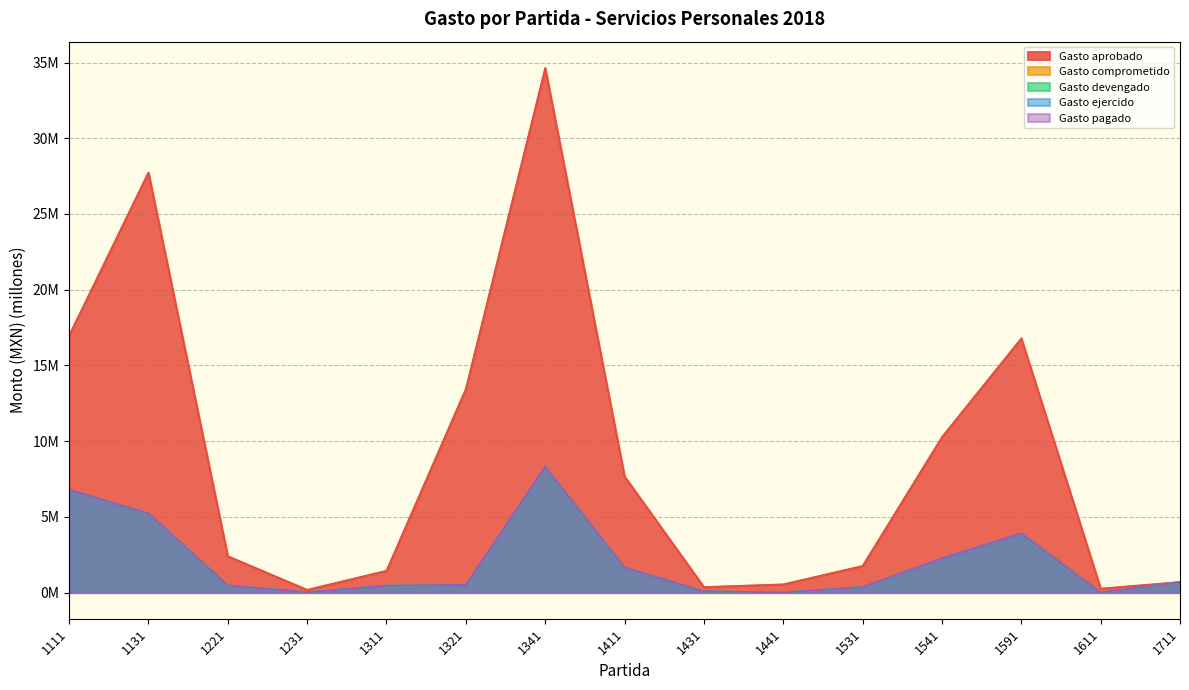

What is the total value across all series at 1341?

67.9